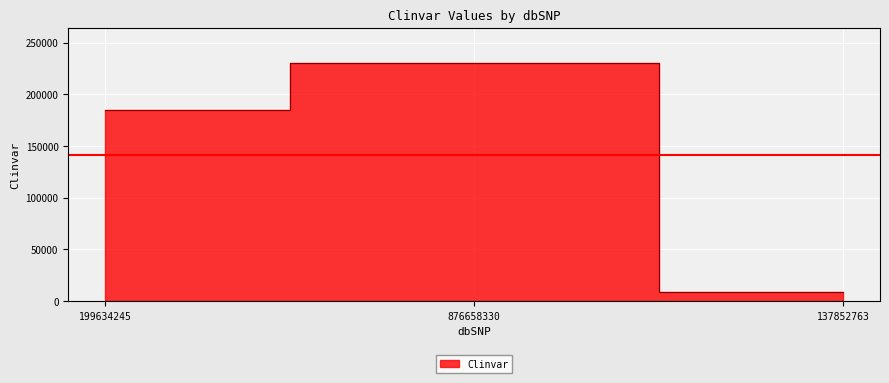

What is the value of the 3rd point from the left?

8786